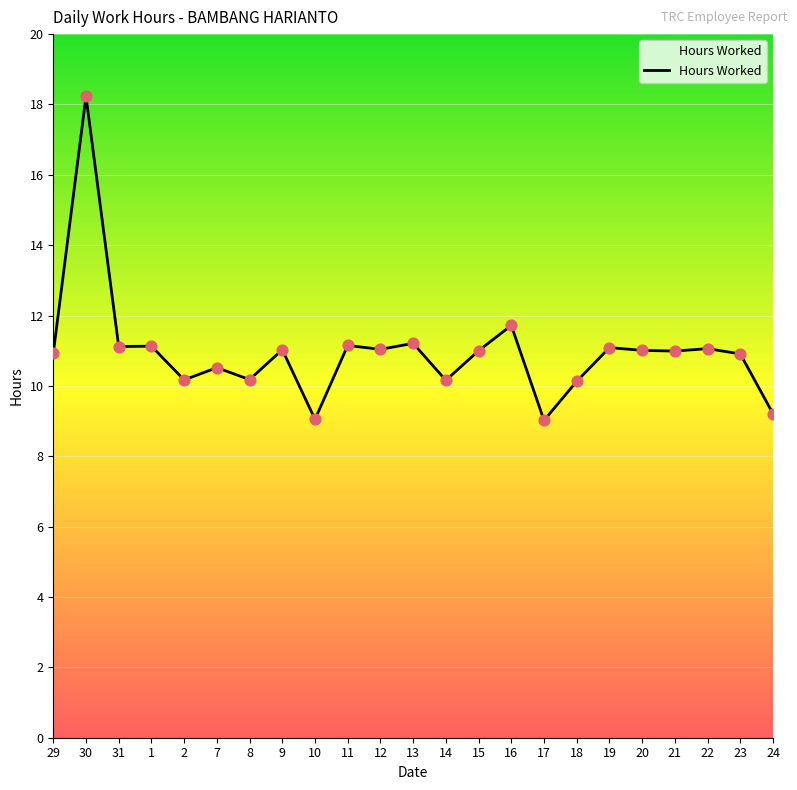

What is the change in value from 30 to 21?

-7.2